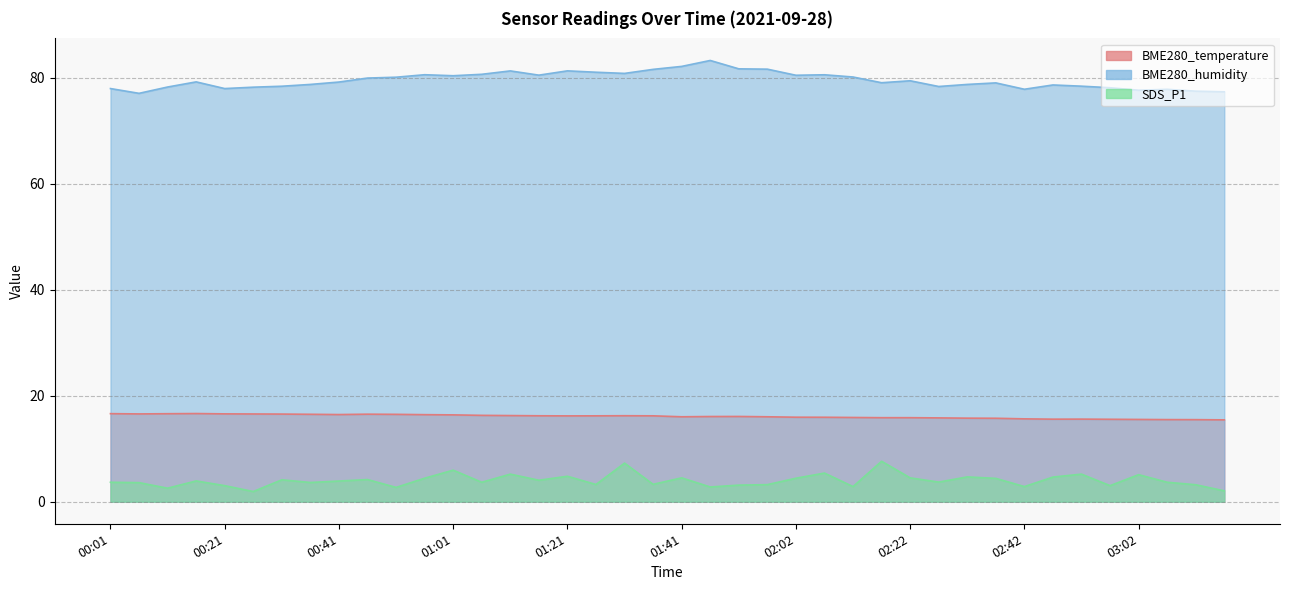

Reading left to right, extract all data points from this chart.

BME280_temperature: 00:01=16.6	00:06=16.6	00:11=16.6	00:16=16.6	00:21=16.6	00:26=16.6	00:31=16.5	00:36=16.5	00:41=16.4	00:46=16.5	00:51=16.5	00:56=16.4	01:01=16.4	01:06=16.3	01:11=16.2	01:16=16.2	01:21=16.2	01:26=16.2	01:31=16.2	01:36=16.2	01:41=16.0	01:46=16.1	01:51=16.1	01:56=16.0	02:02=15.9	02:07=15.9	02:12=15.9	02:17=15.8	02:22=15.8	02:27=15.8	02:32=15.8	02:37=15.7	02:42=15.6	02:47=15.6	02:52=15.6	02:57=15.6	03:02=15.5	03:07=15.5	03:12=15.5	03:17=15.4
BME280_humidity: 00:01=77.9	00:06=77.0	00:11=78.2	00:16=79.2	00:21=77.9	00:26=78.2	00:31=78.4	00:36=78.7	00:41=79.2	00:46=79.9	00:51=80.1	00:56=80.5	01:01=80.3	01:06=80.6	01:11=81.3	01:16=80.5	01:21=81.3	01:26=81.0	01:31=80.8	01:36=81.5	01:41=82.1	01:46=83.2	01:51=81.7	01:56=81.6	02:02=80.4	02:07=80.5	02:12=80.1	02:17=79.0	02:22=79.4	02:27=78.3	02:32=78.7	02:37=79.0	02:42=77.8	02:47=78.6	02:52=78.4	02:57=78.1	03:02=77.6	03:07=77.8	03:12=77.4	03:17=77.3
SDS_P1: 00:01=3.7	00:06=3.6	00:11=2.5	00:16=3.9	00:21=3.0	00:26=1.9	00:31=4.1	00:36=3.6	00:41=3.9	00:46=4.2	00:51=2.7	00:56=4.4	01:01=6.0	01:06=3.7	01:11=5.2	01:16=4.0	01:21=4.8	01:26=3.2	01:31=7.3	01:36=3.3	01:41=4.5	01:46=2.8	01:51=3.1	01:56=3.2	02:02=4.4	02:07=5.4	02:12=2.9	02:17=7.6	02:22=4.5	02:27=3.7	02:32=4.7	02:37=4.4	02:42=2.9	02:47=4.7	02:52=5.2	02:57=3.0	03:02=5.1	03:07=3.7	03:12=3.2	03:17=2.0